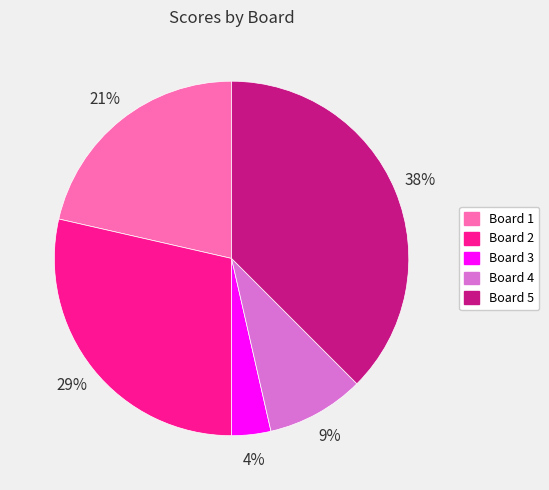

Is the sum of Board 2 and Board 3 greater than half?

No